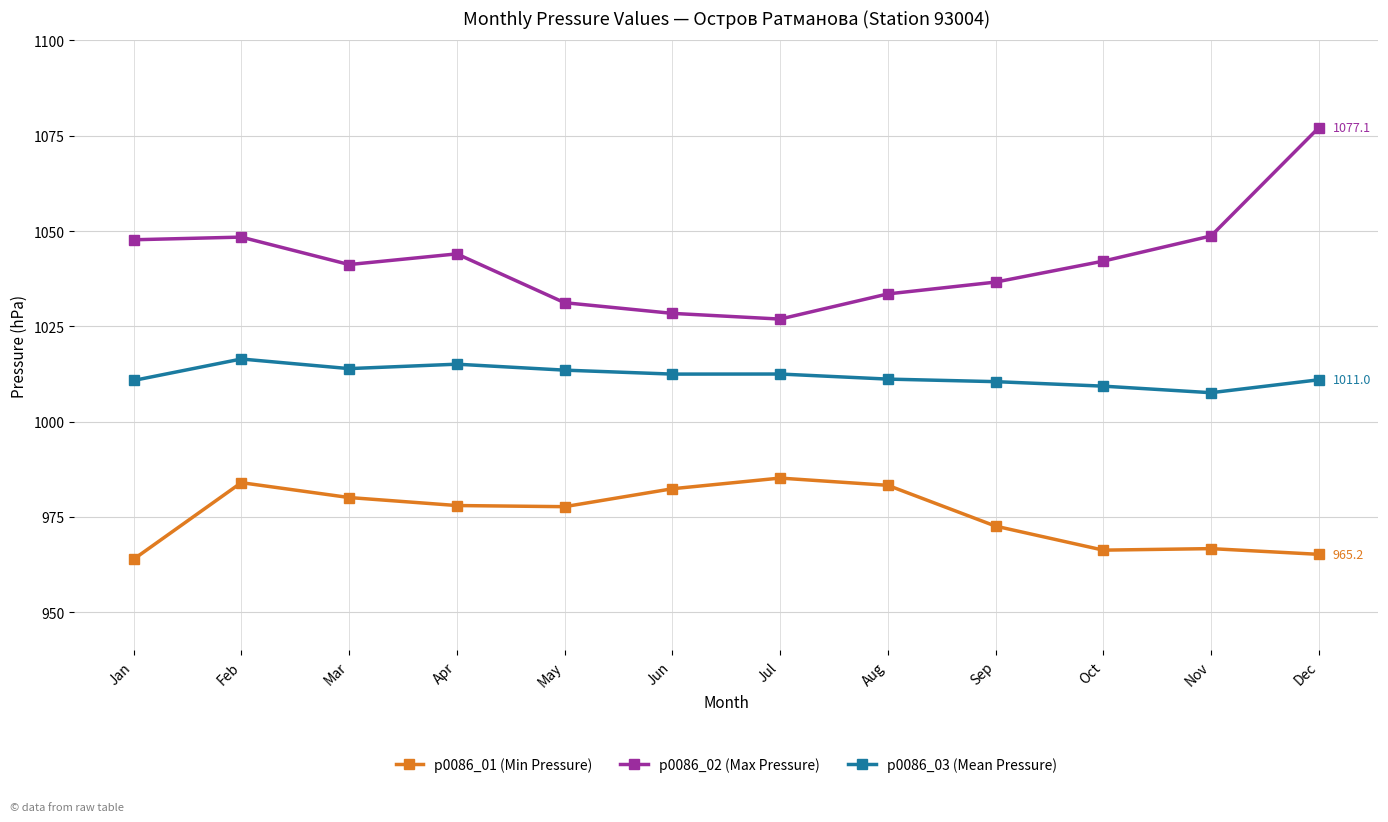

List the series in order of their overall mean, lowest first.

p0086_01 (Min Pressure), p0086_03 (Mean Pressure), p0086_02 (Max Pressure)